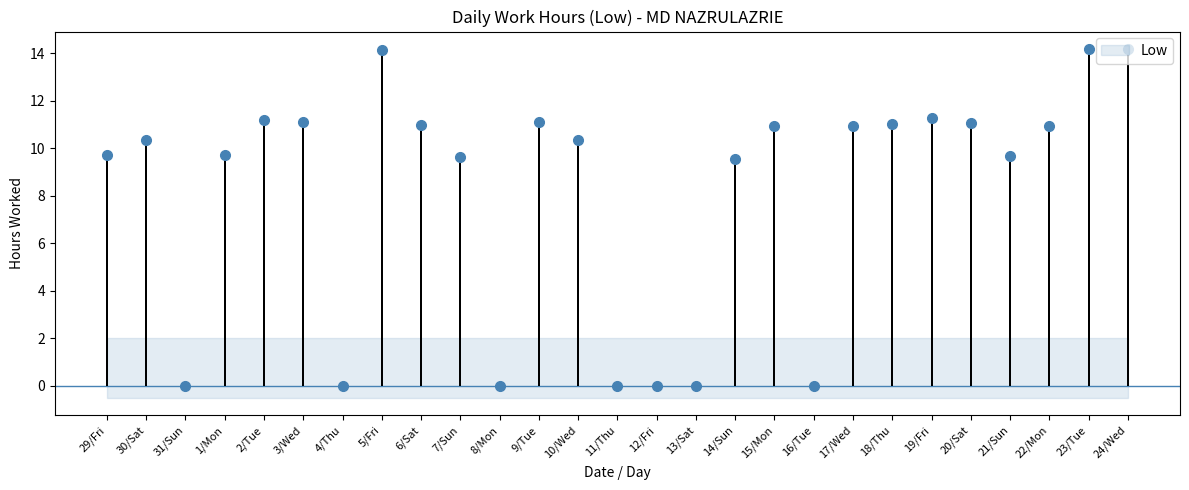

At which category does the chart reach its minimum across all series?

31/Sun